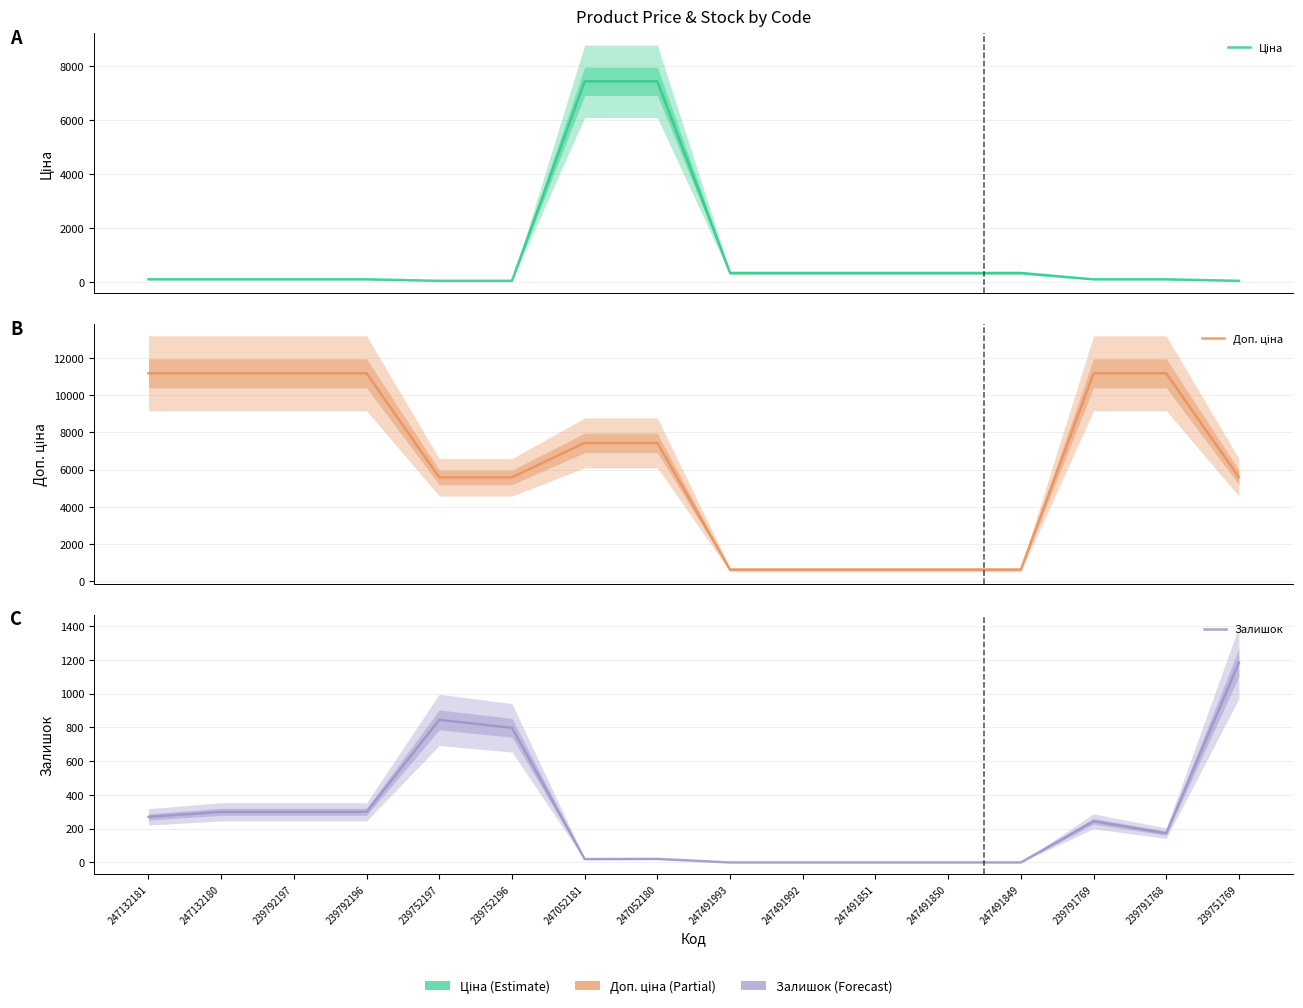

Reading right to left, list all the values displayed in this chart.

Ціна: 239751769=55.9	239791768=111.7	239791769=111.7	247491849=345.6	247491850=345.6	247491851=345.6	247491992=345.6	247491993=345.6	247052180=7436.2	247052181=7436.2	239752196=55.9	239752197=55.9	239792196=111.7	239792197=111.7	247132180=111.7	247132181=111.7
Доп. ціна: 239751769=5585.0	239791768=11169.0	239791769=11169.0	247491849=634.0	247491850=634.0	247491851=634.0	247491992=634.0	247491993=634.0	247052180=7436.2	247052181=7436.2	239752196=5585.0	239752197=5585.0	239792196=11169.0	239792197=11169.0	247132180=11169.0	247132181=11169.0
Залишок: 239751769=1185.0	239791768=173.0	239791769=244.0	247491849=0.0	247491850=0.0	247491851=0.0	247491992=0.0	247491993=0.0	247052180=21.0	247052181=20.0	239752196=798.0	239752197=845.0	239792196=300.0	239792197=300.0	247132180=300.0	247132181=270.0